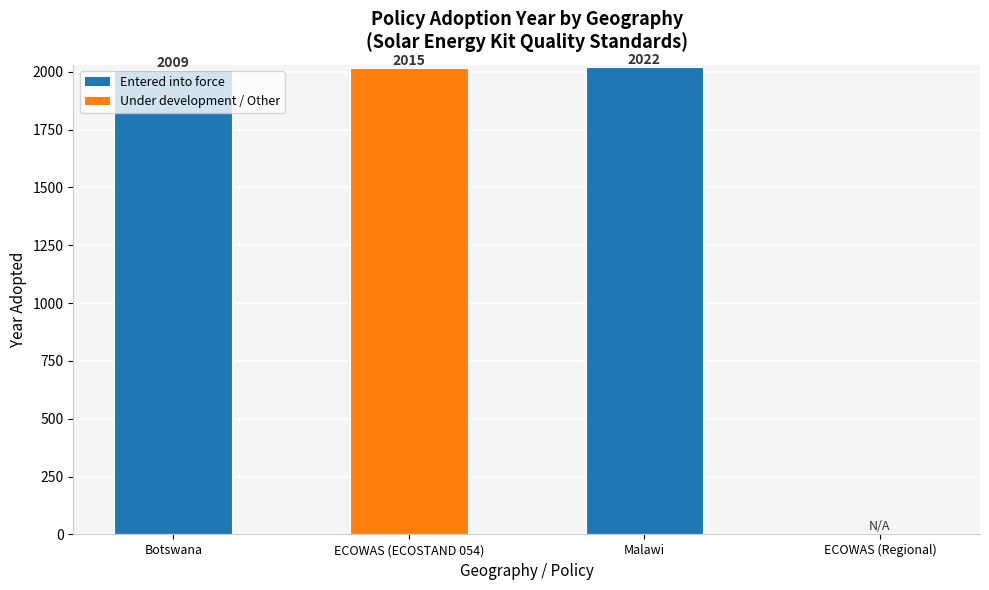

Where is the data nearest to the value 1011?

Botswana